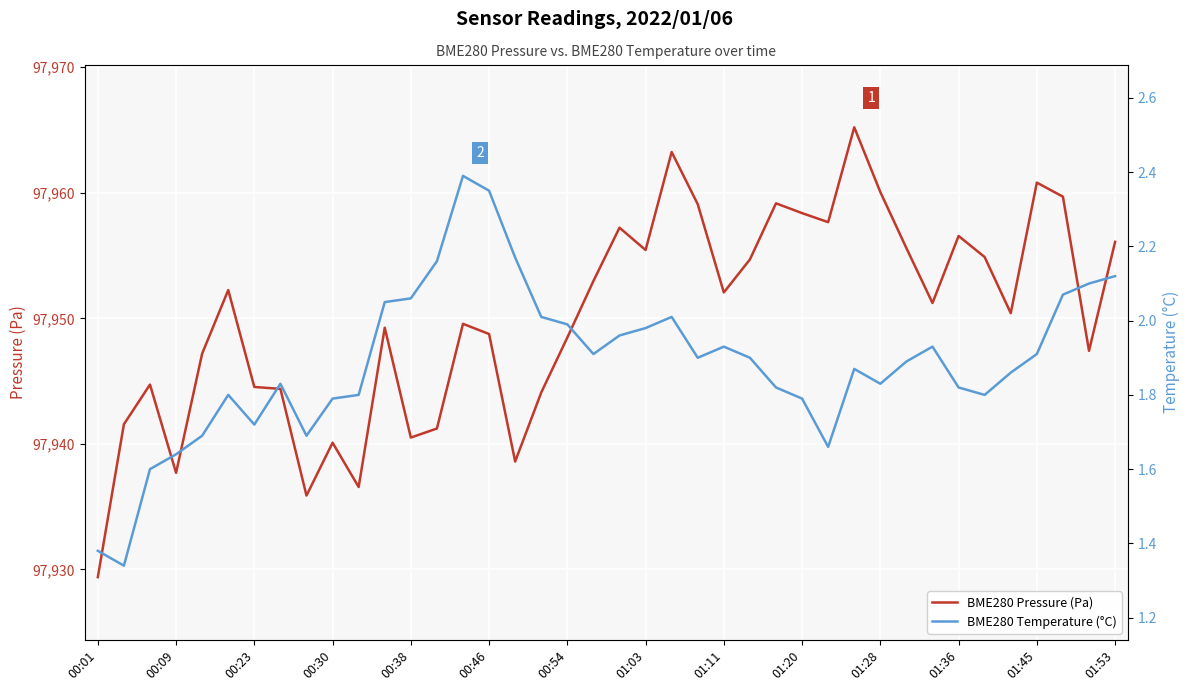

Where is the first local minimum for BME280 Pressure (Pa)?

00:09